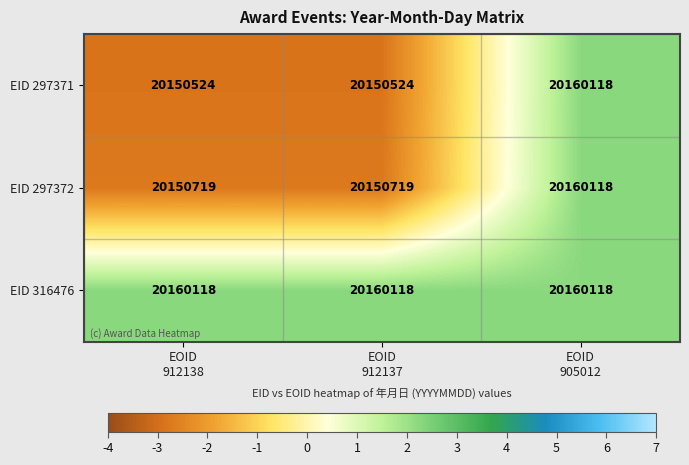

Which series has the widest spread of values?

EID 297371